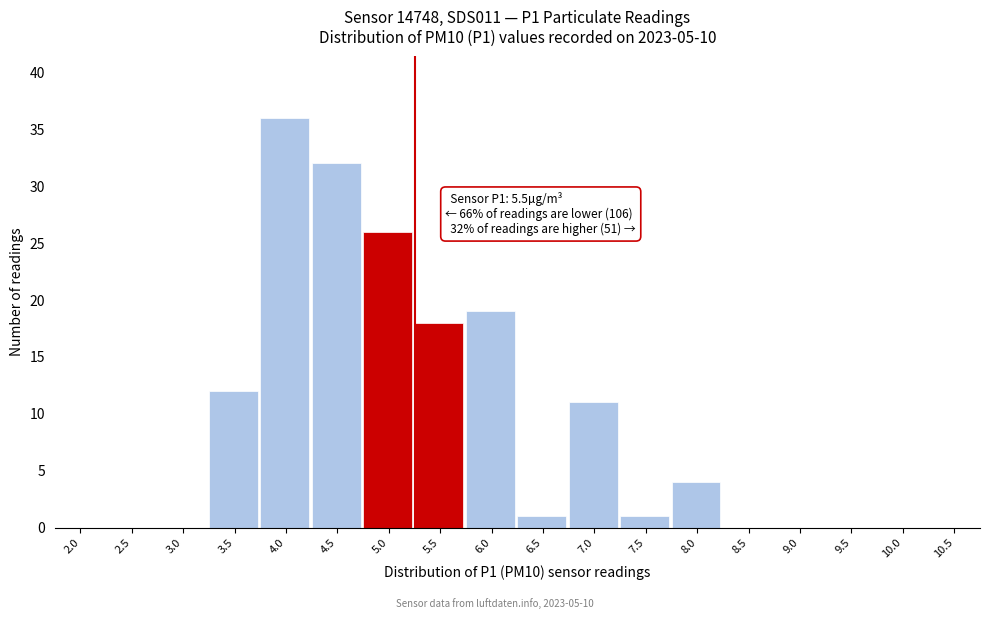

Reading right to left, extract all data points from this chart.

10.5=0	10.0=0	9.5=0	9.0=0	8.5=0	8.0=4	7.5=1	7.0=11	6.5=1	6.0=19	5.5=18	5.0=26	4.5=32	4.0=36	3.5=12	3.0=0	2.5=0	2.0=0